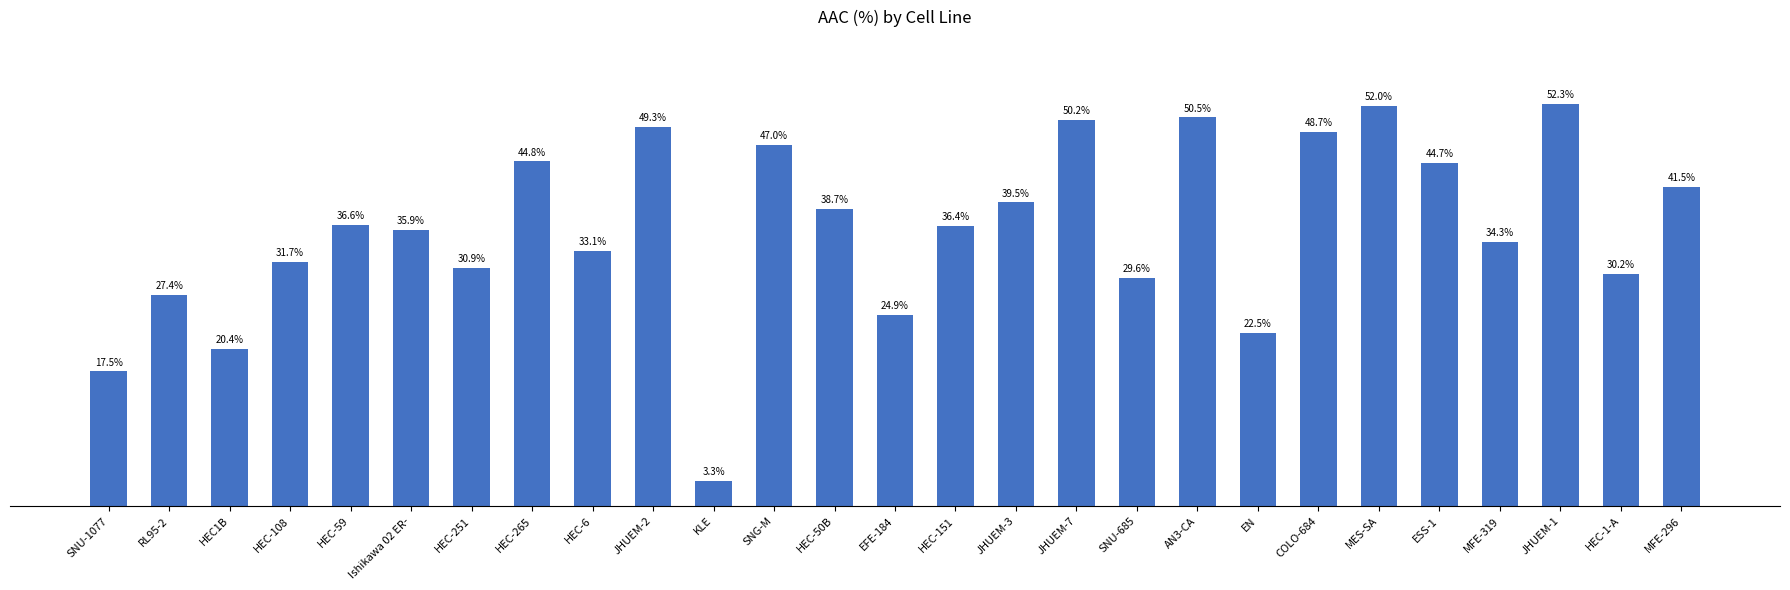

What is the label of the 17th bar from the right?

KLE